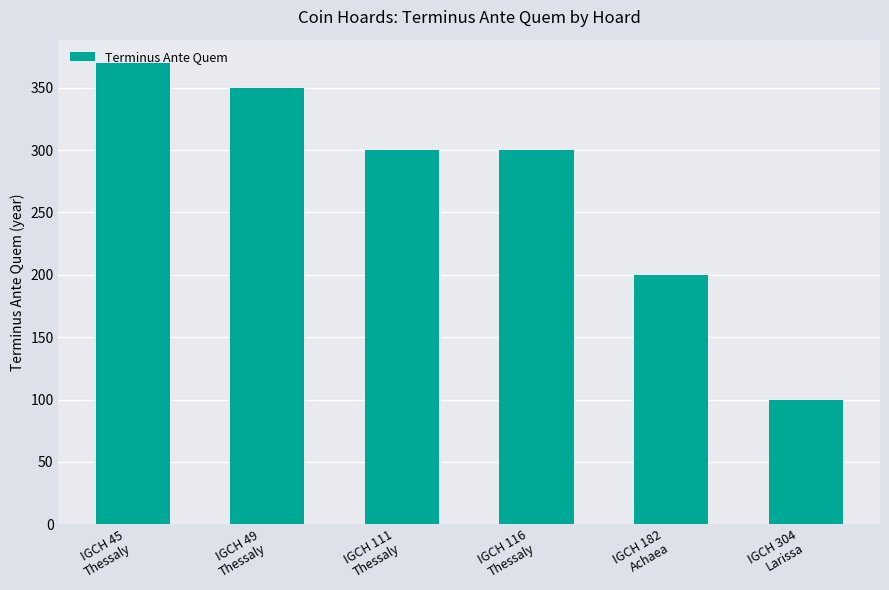

The value at IGCH 45
Thessaly is 549. True or false?

False